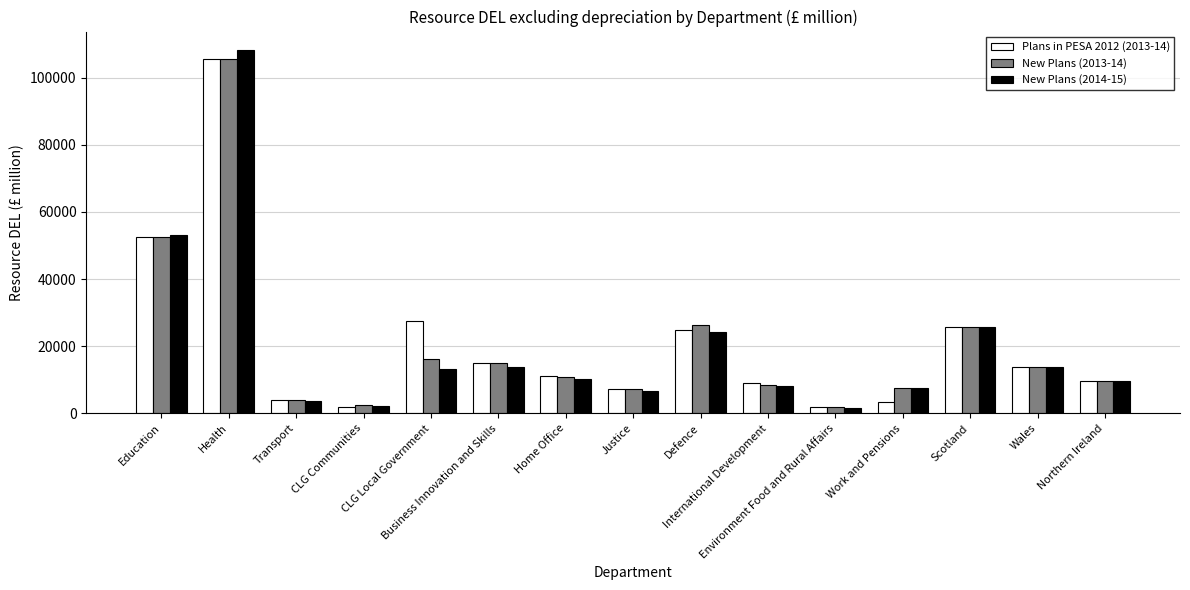

Between Transport and Business Innovation and Skills, which series saw the biggest shift?

New Plans (2013-14)